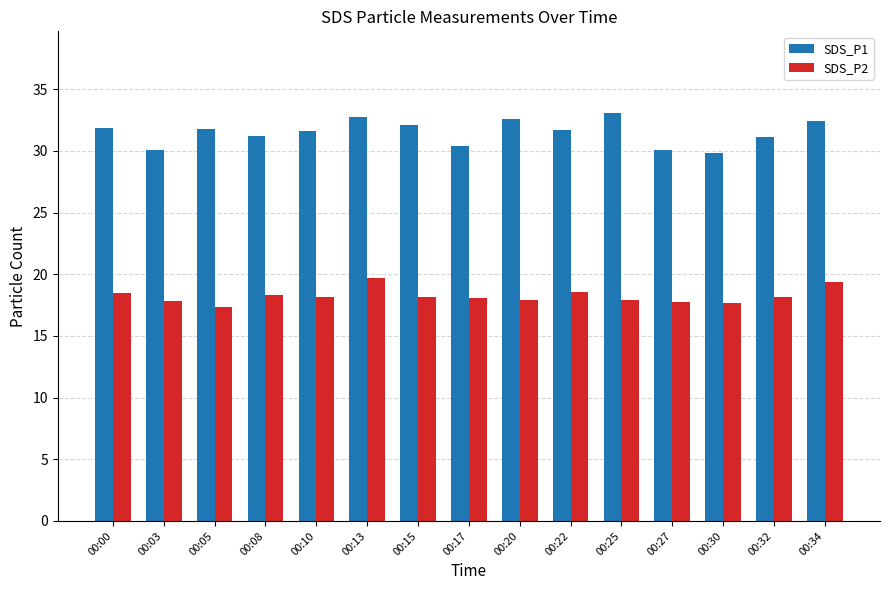

The SDS_P1 series shows 31.6 at 00:10. True or false?

True